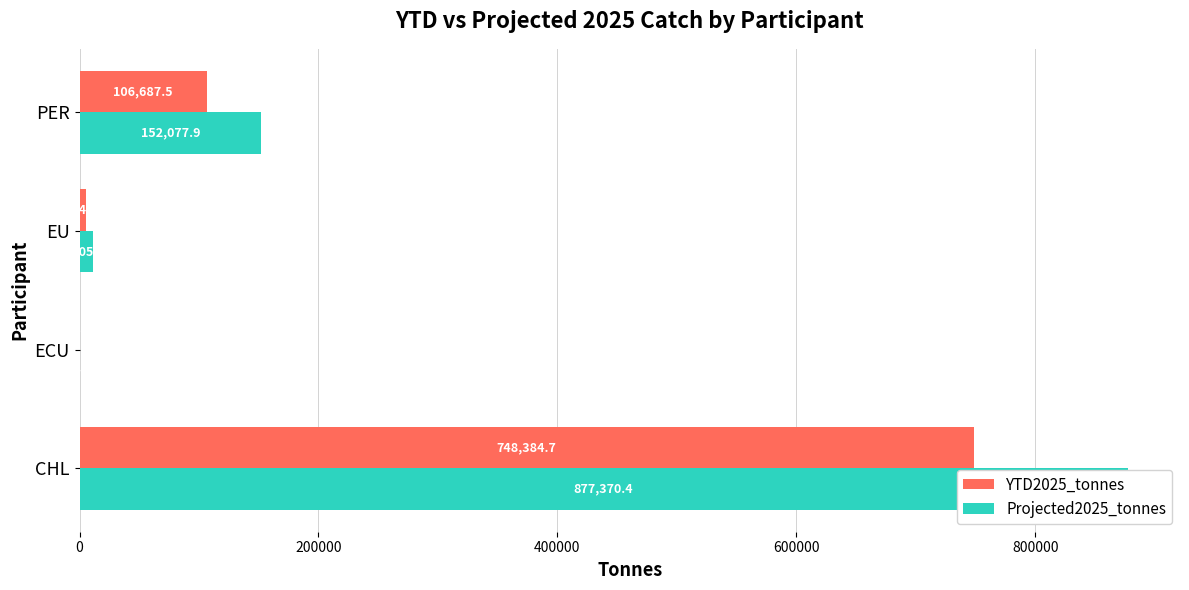

Does the chart contain stacked bars?

No